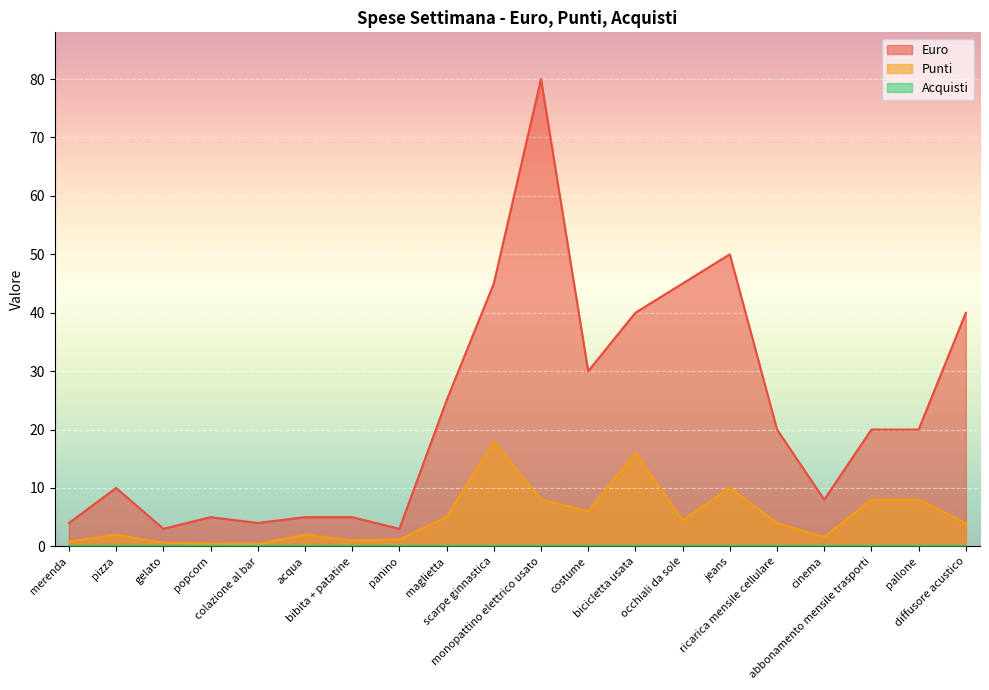

Which series has the widest spread of values?

Euro